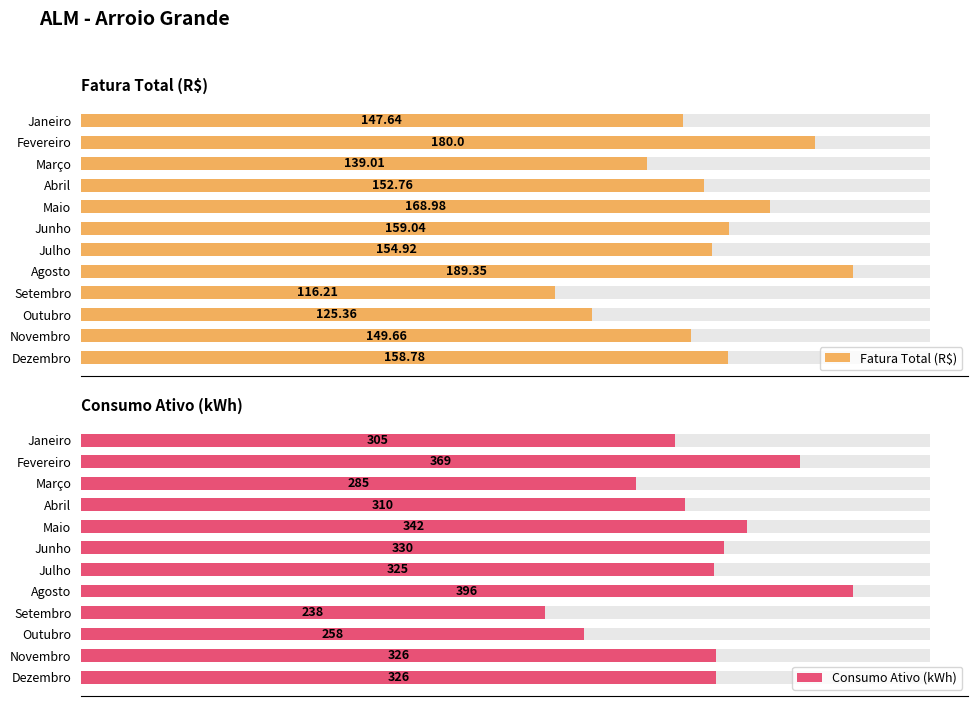

Rank the series at Outubro from highest to lowest value.

Consumo Ativo (kWh), Fatura Total (R$)